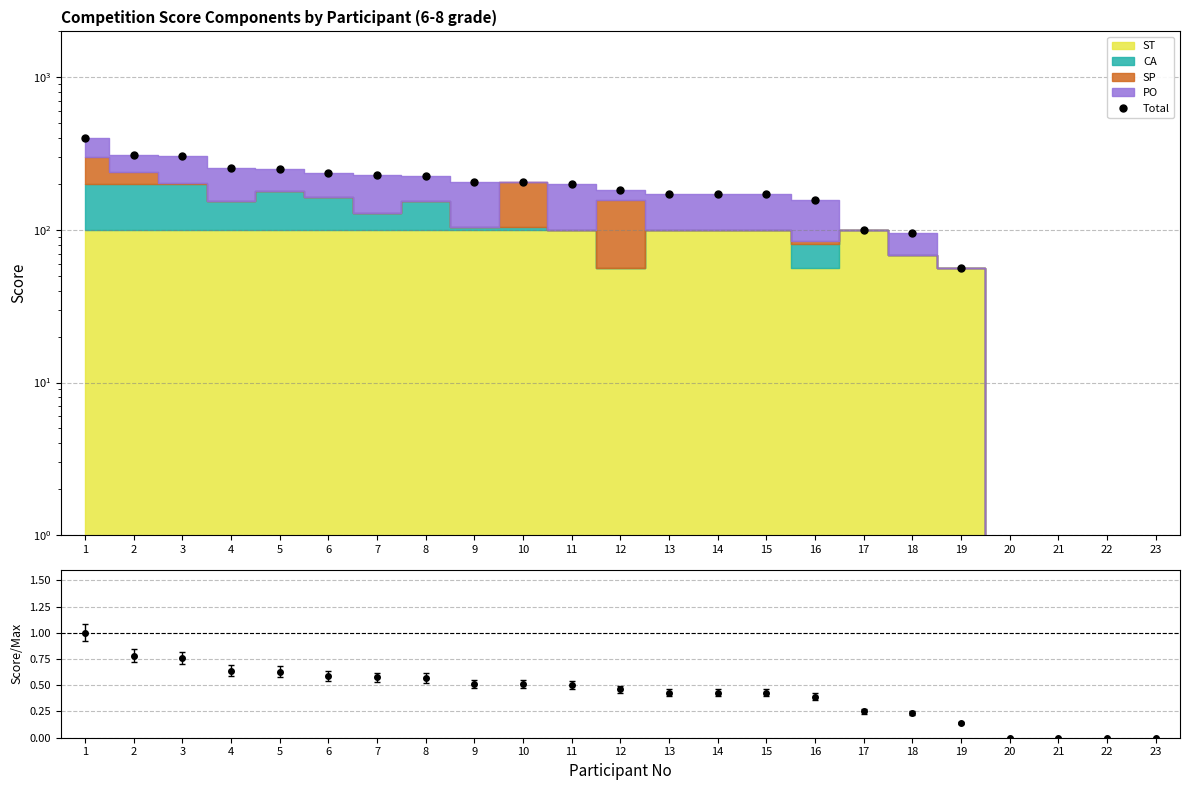

List the labels in order of value, largest first.

1, 2, 3, 4, 5, 6, 7, 8, 9, 10, 11, 12, 13, 14, 15, 16, 17, 18, 19, 20, 21, 22, 23